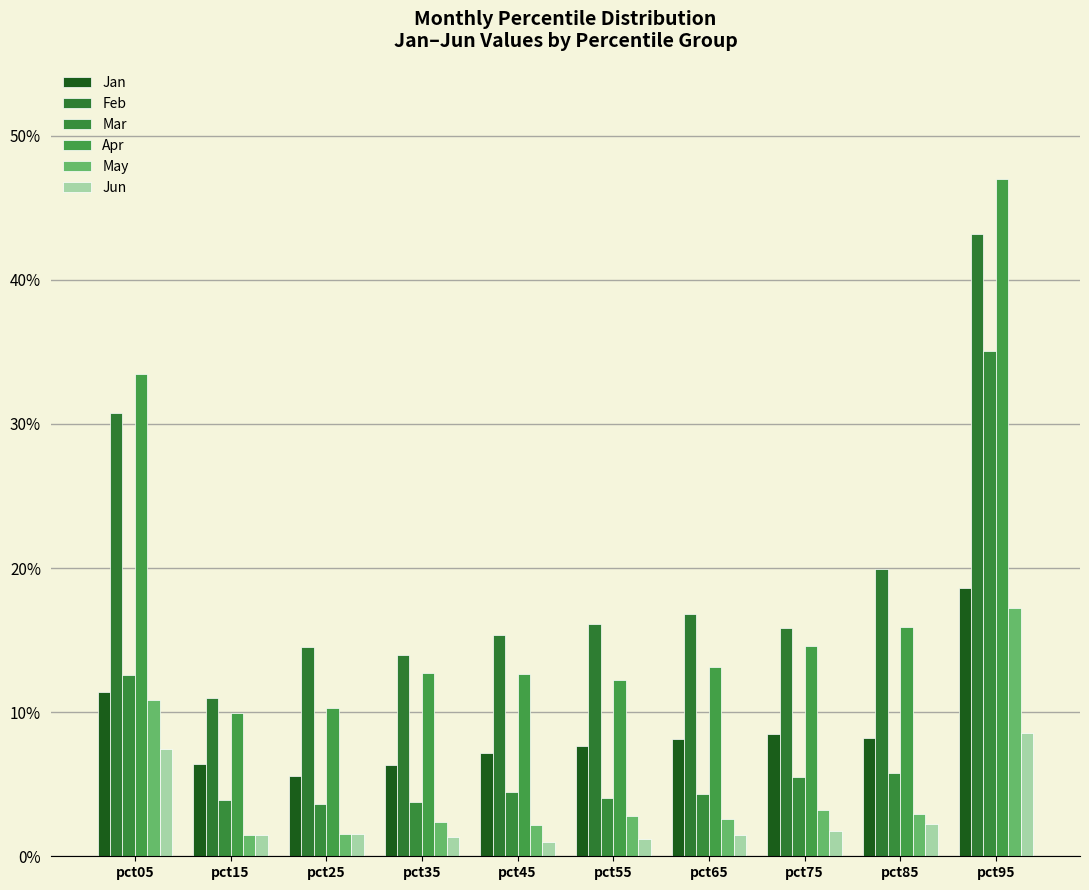

Does the chart contain any negative values?

No